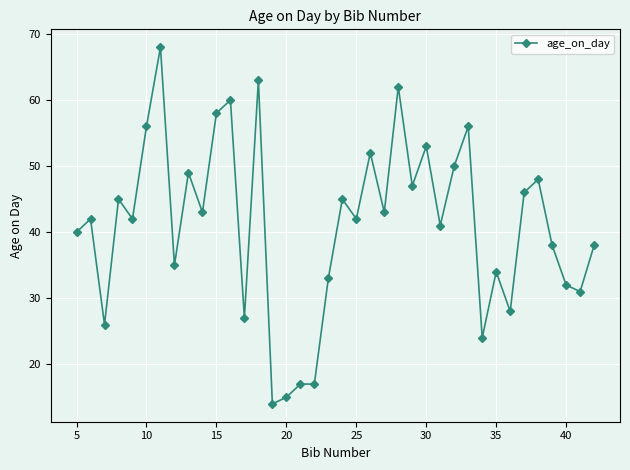

What is the sum of all values?

1560